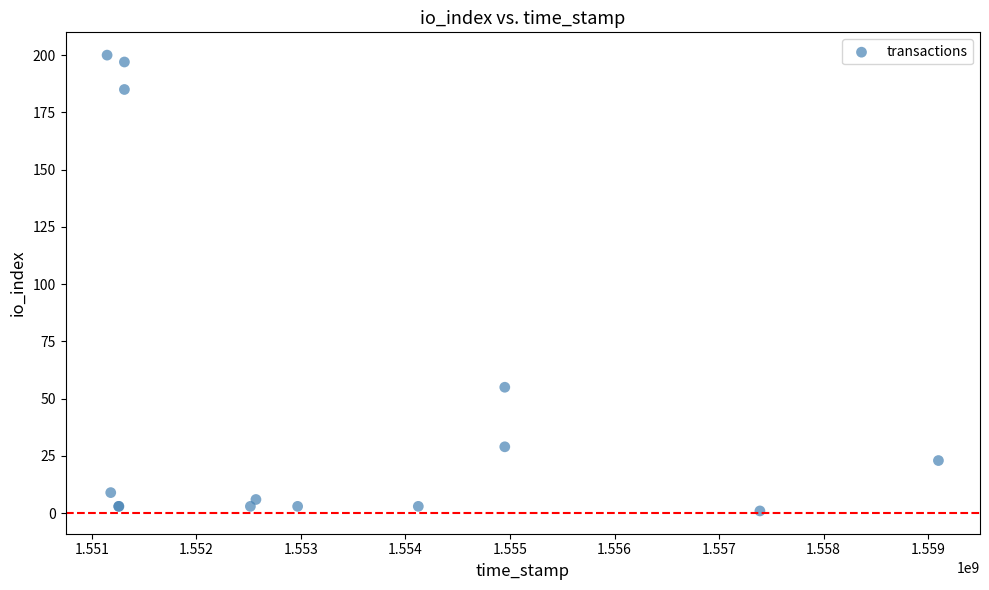

What Y value in the scatter plot is closest to 100?

55